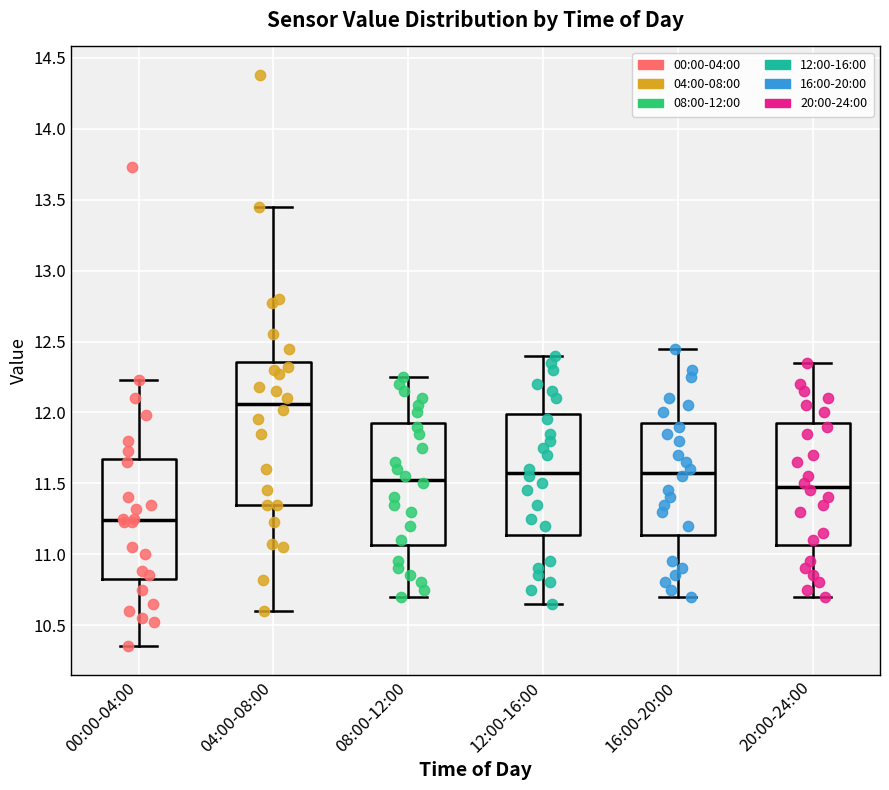

Which box has the highest median line?

04:00-08:00